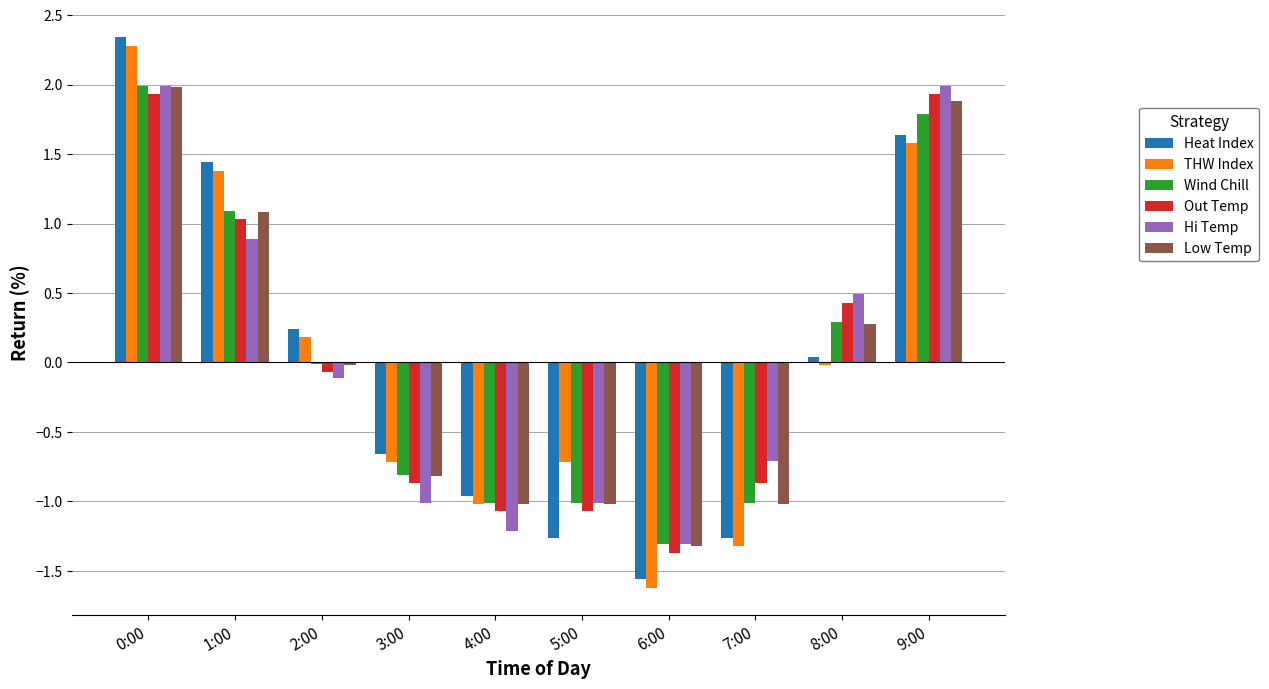

What value does the Out Temp series have at 5:00?

-1.1